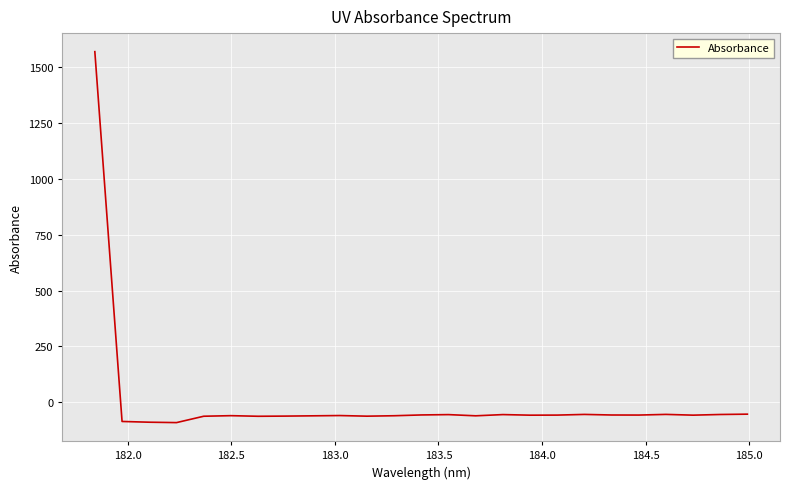

What is the average value?

3.5